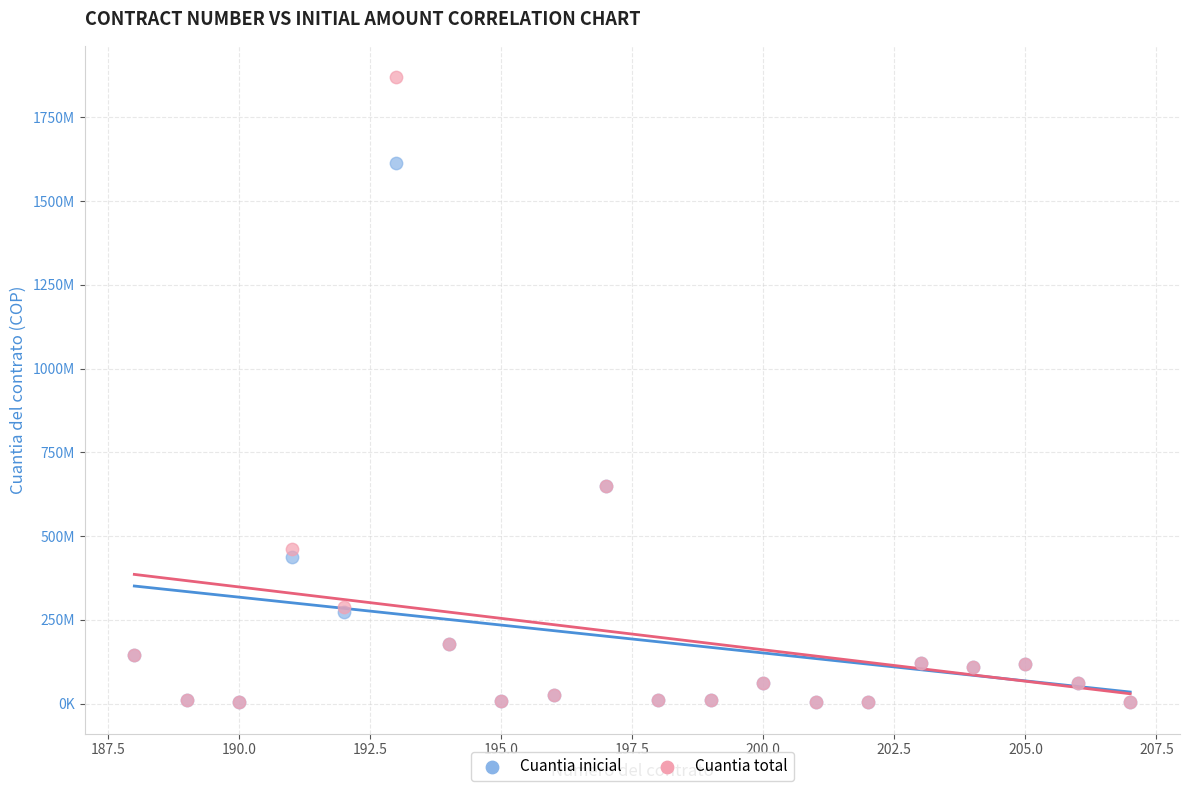

Which series contains the highest Y value?

Cuantia total